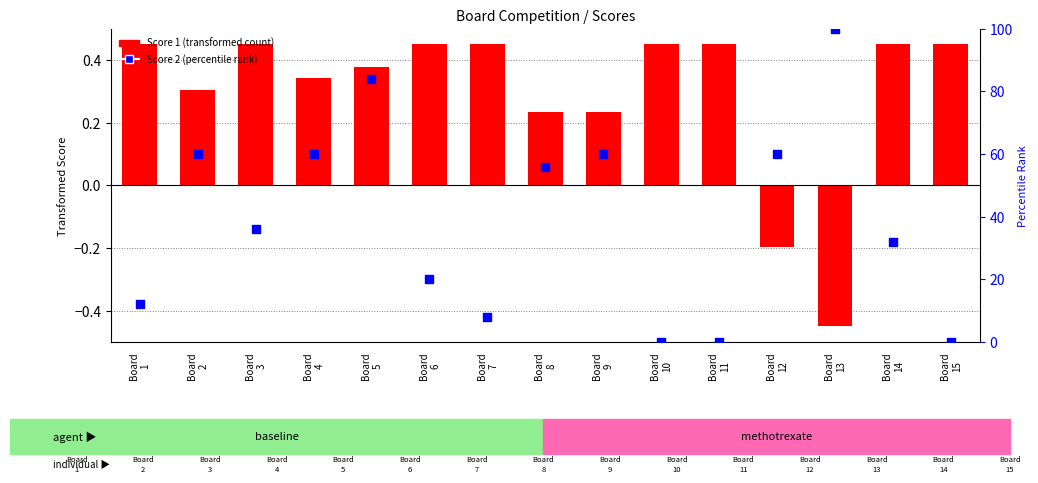

Which series has the largest Y range (max minus min)?

Score 2 (percentile rank)